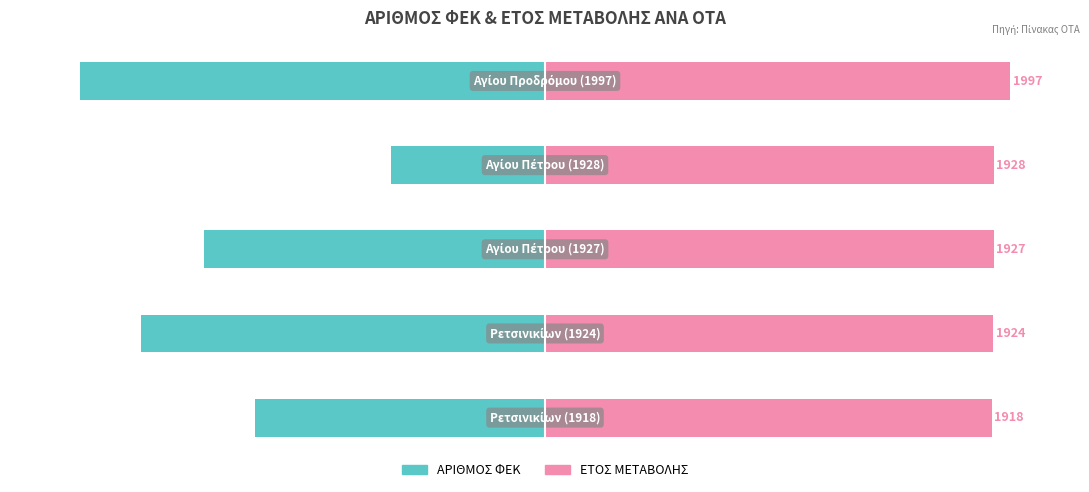

What is the value of the ΑΡΙΘΜΟΣ ΦΕΚ bar at the 1st from the left?

-62.3